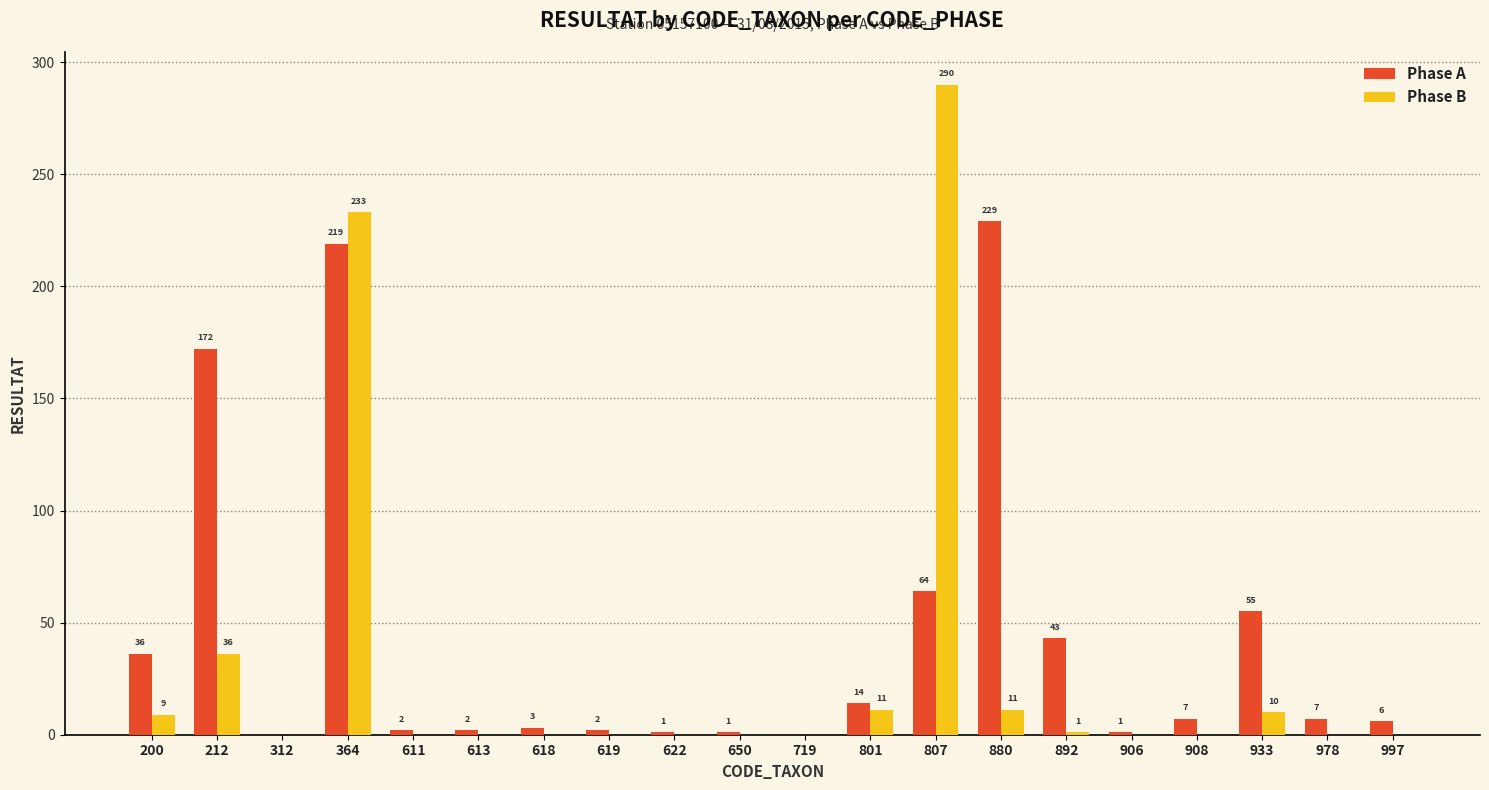

At which label does Phase A reach its peak?

880